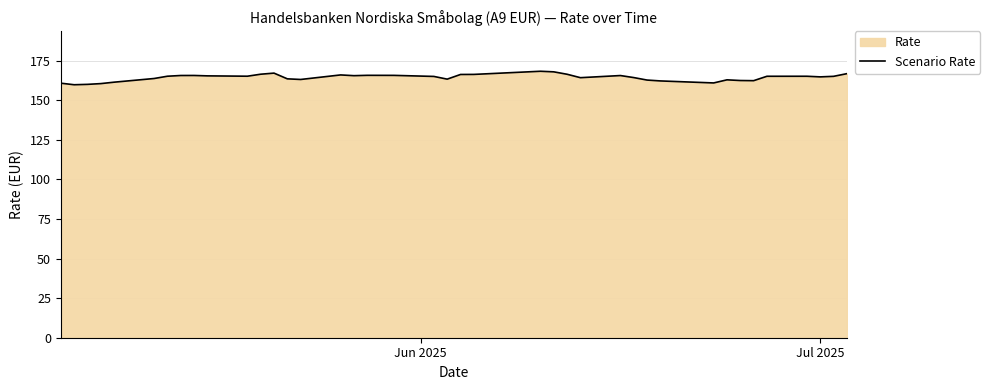

What is the maximum value shown in the chart?

168.3